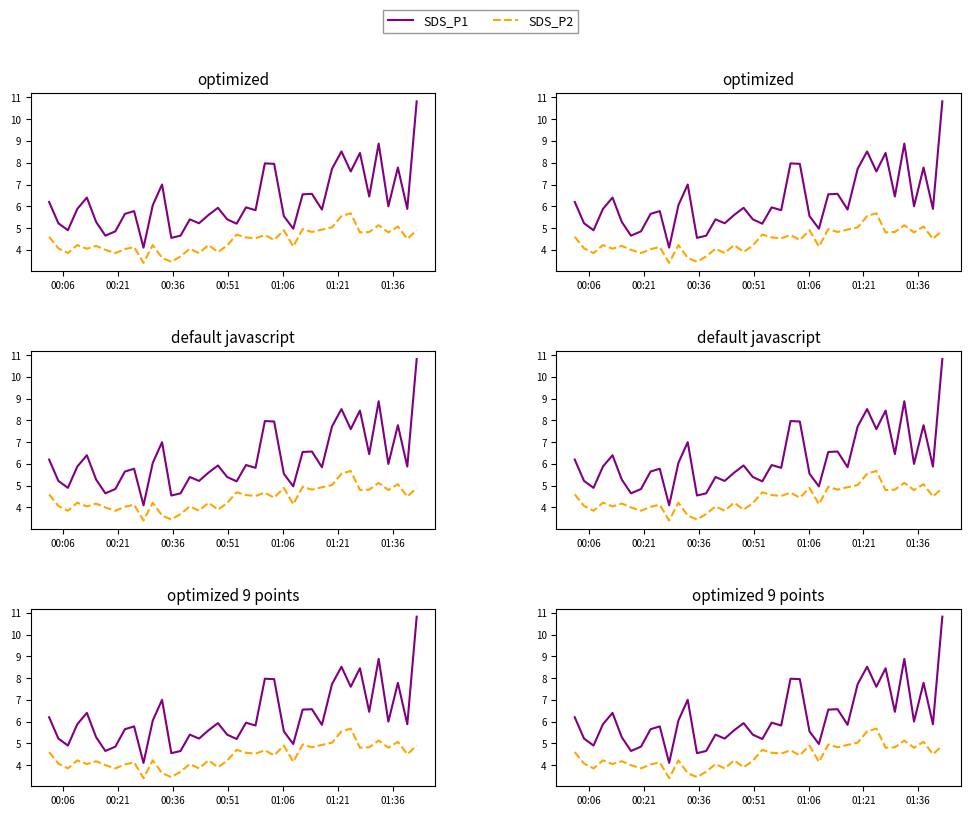

Is this an area chart (filled region under the line)?

No